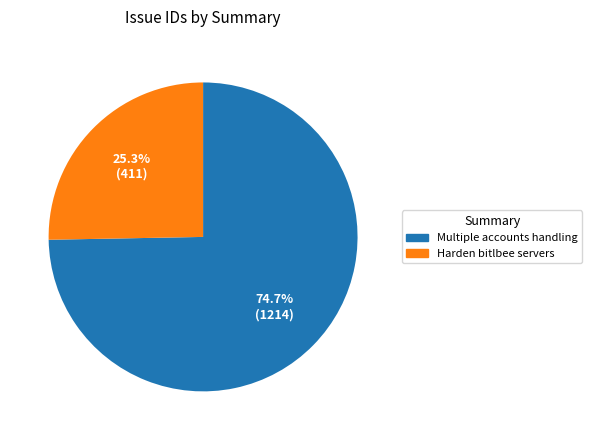

Is there any slice that represents more than half of the pie?

Yes